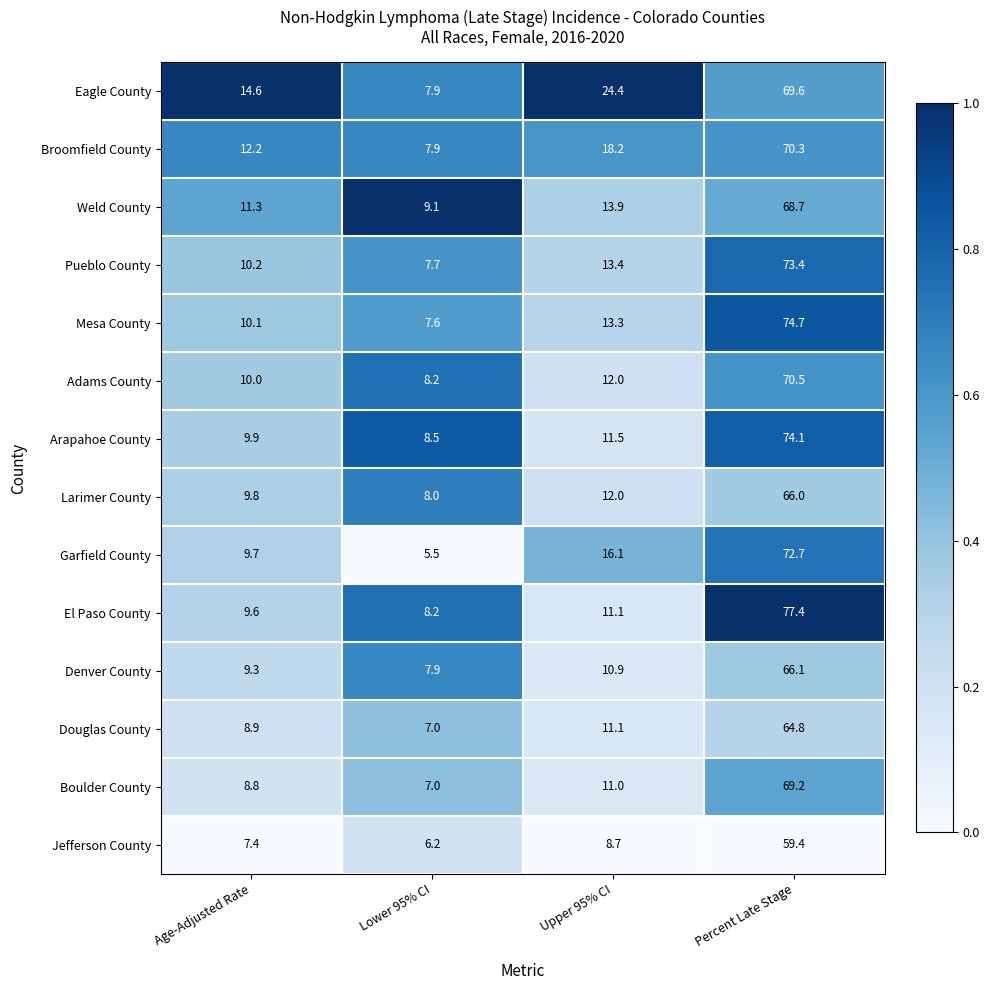

At which label does Garfield County first exceed 16?

Upper 95% CI